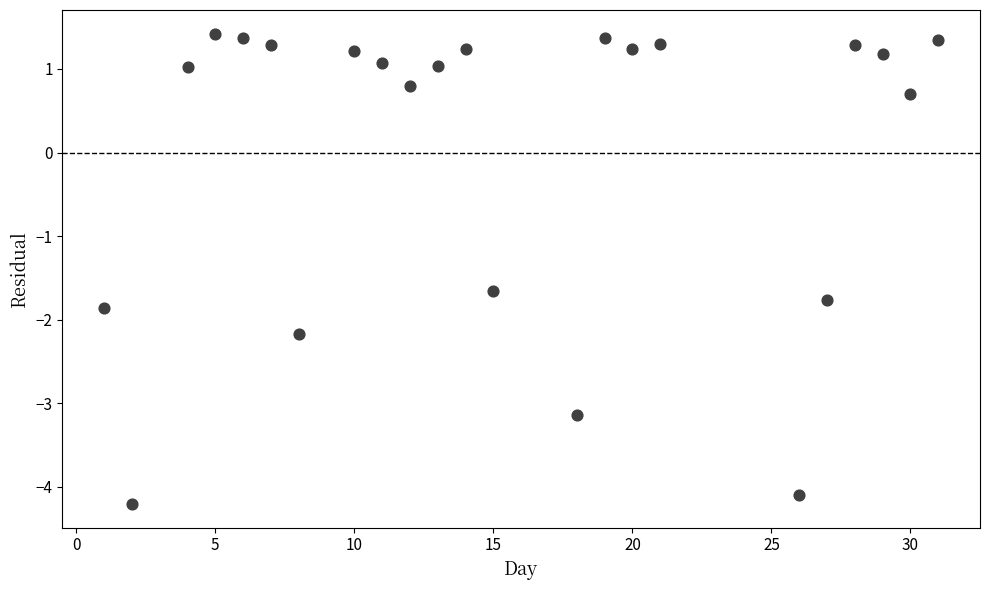

What Y value in the scatter plot is closest to -1?

-1.7